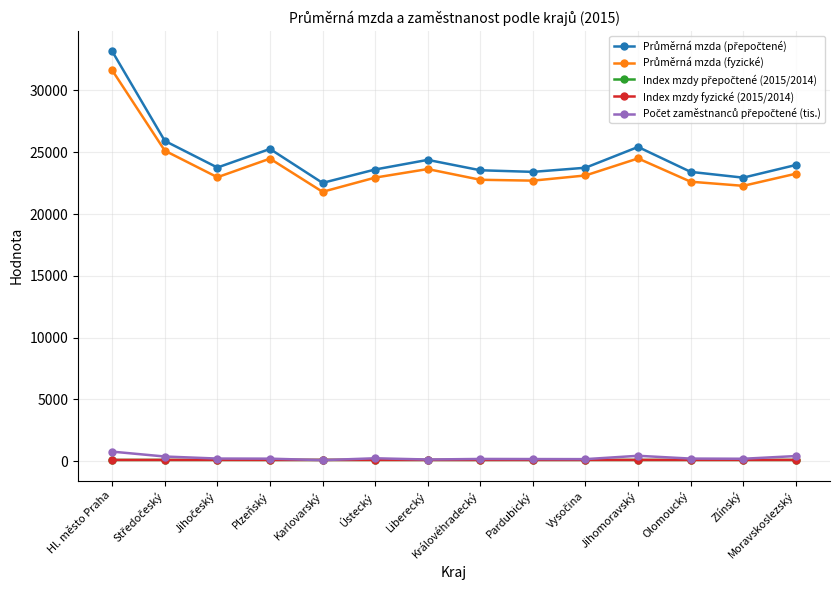

What is the label of the 14th point from the left?

Moravskoslezský